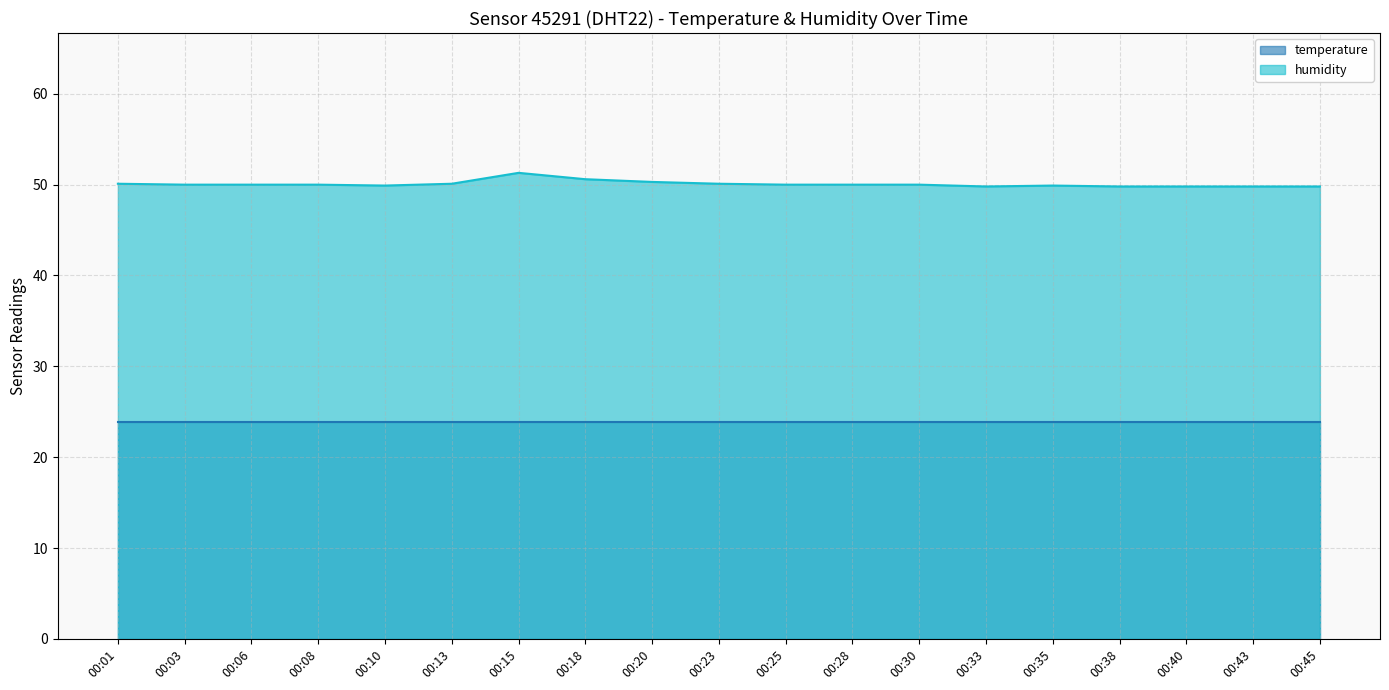

True or false: humidity and temperature intersect in this chart.

False